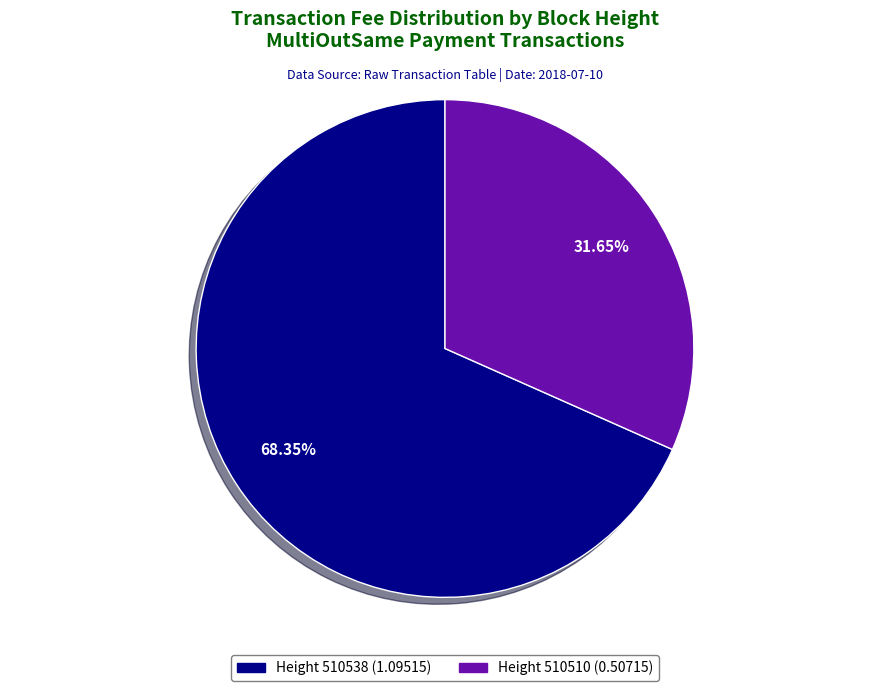

Does any single category account for the majority?

Yes